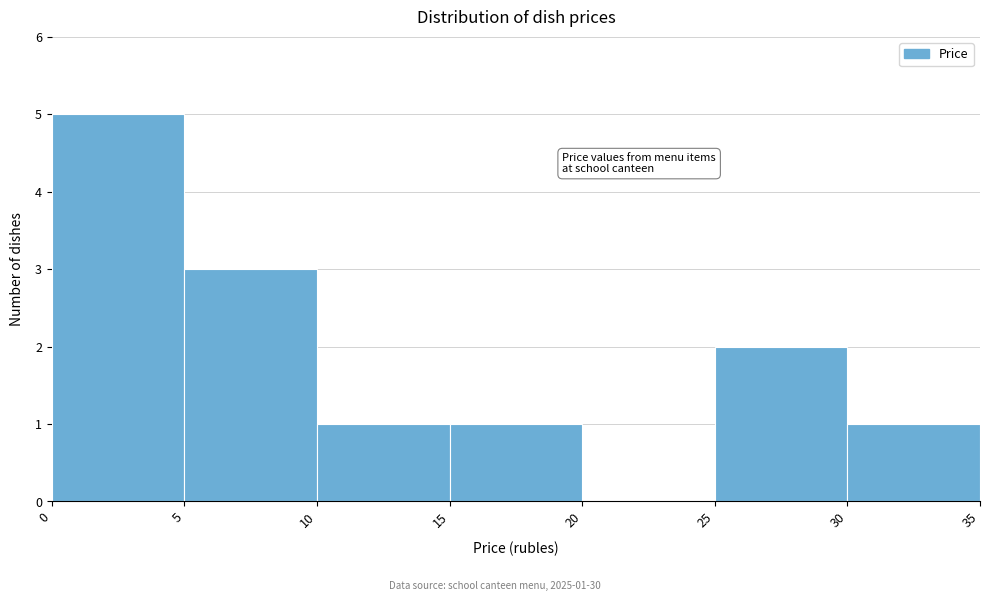

Over which range of the x-axis is the bar tallest?

0 to 5